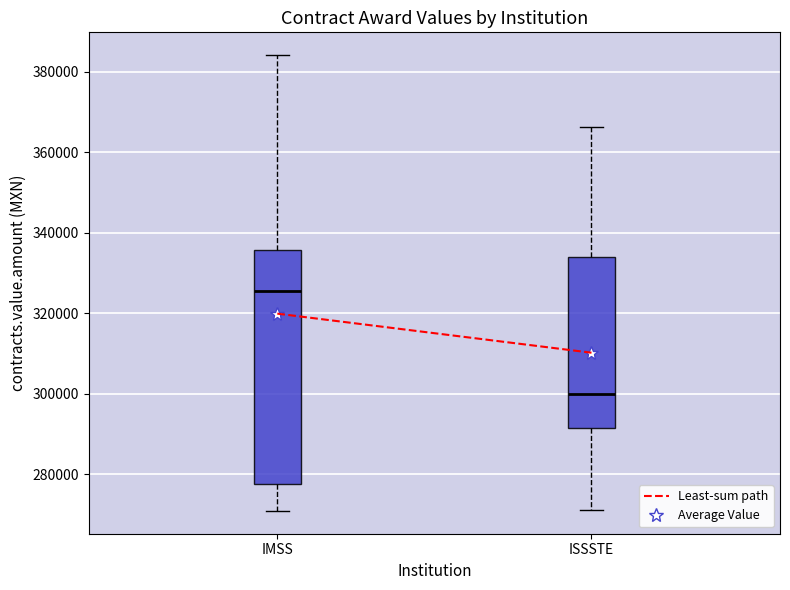

Comparing the boxes themselves (not the whiskers), which one is the tallest?

IMSS